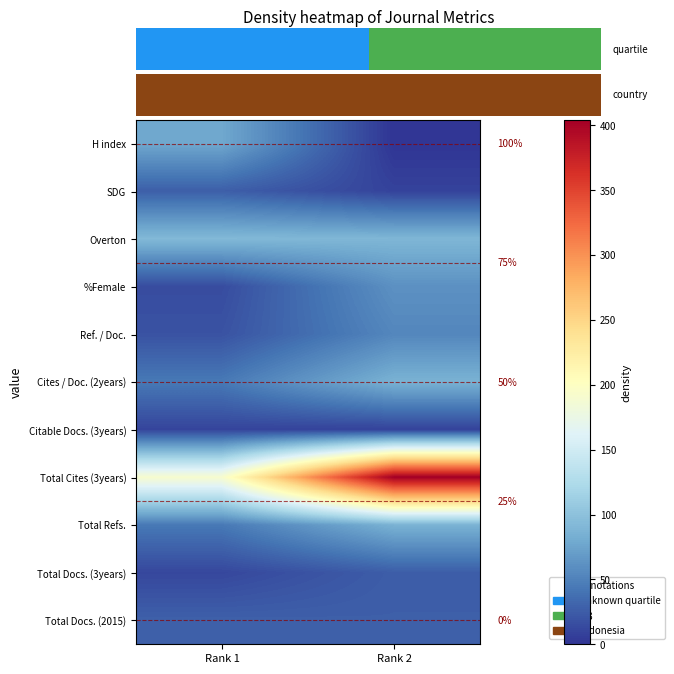

What is the sum of the Total Refs. values at Rank 2 and Rank 1?

130